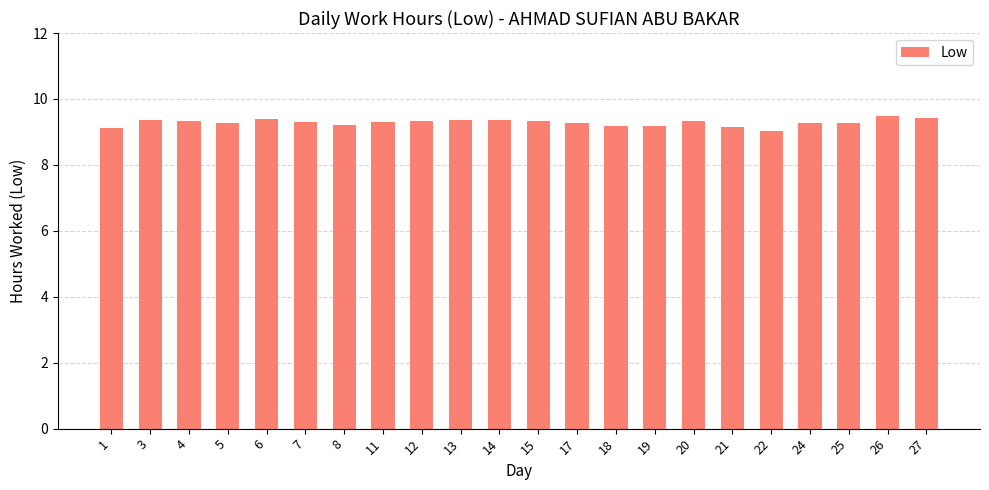

What is the ratio of the value at 18 to the value at 25?

1.0